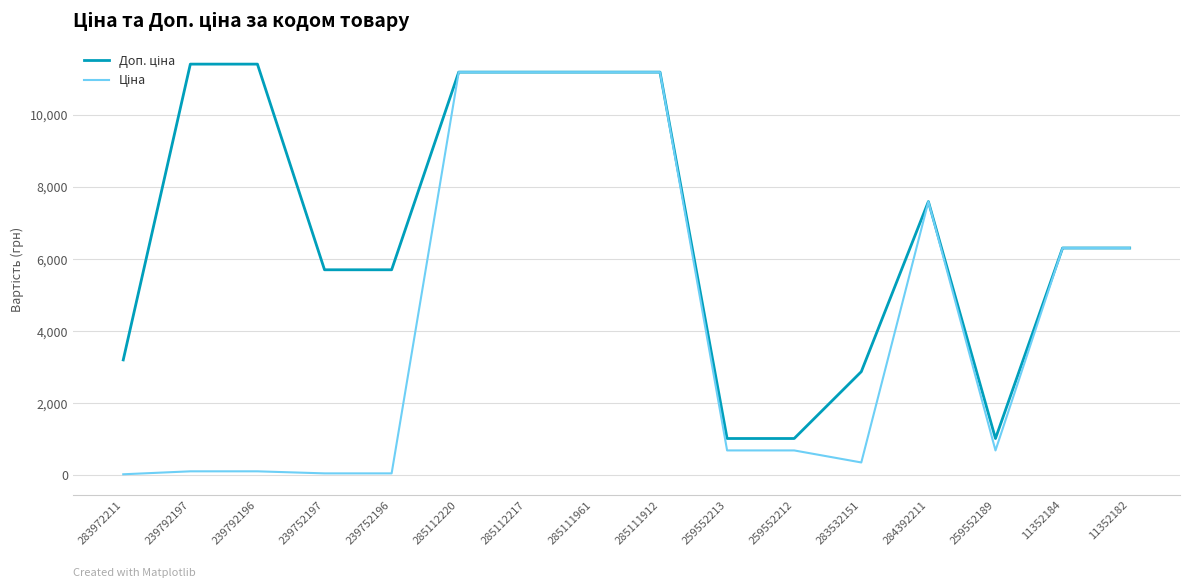

True or false: Доп. ціна and Ціна intersect in this chart.

False